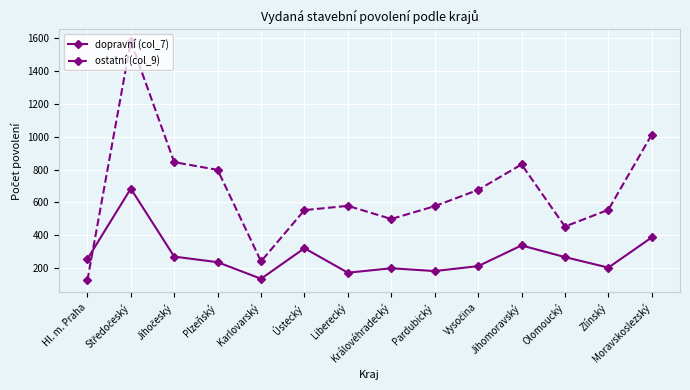

How many times do ostatní (col_9) and dopravní (col_7) cross each other?

1